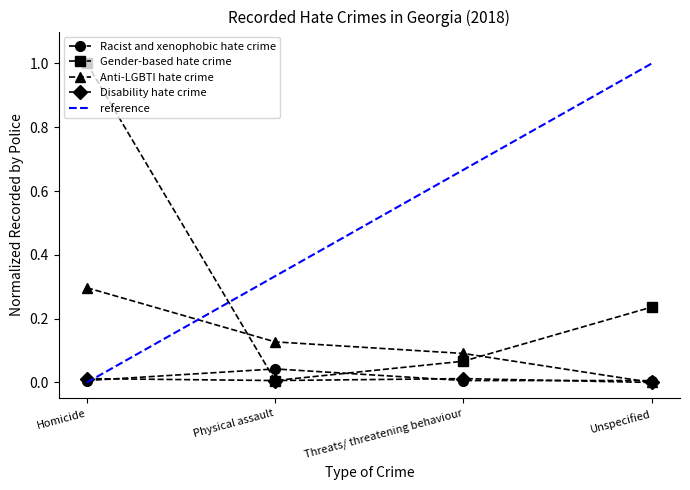

Is the value of Disability hate crime at Unspecified greater than the value of Gender-based hate crime at Homicide?

No